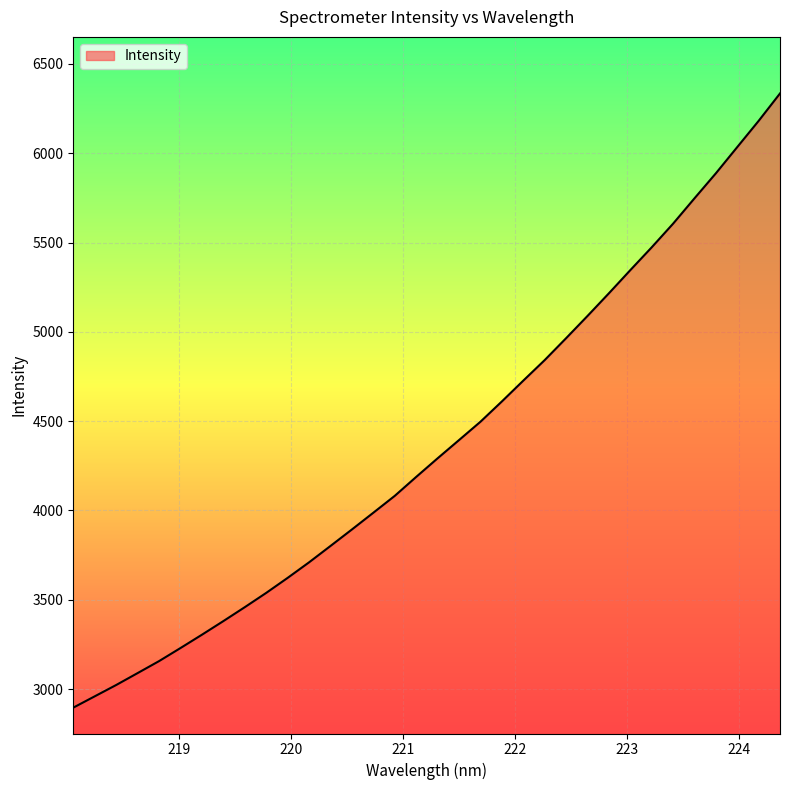

What is the difference between the maximum and minimum values?

3439.3